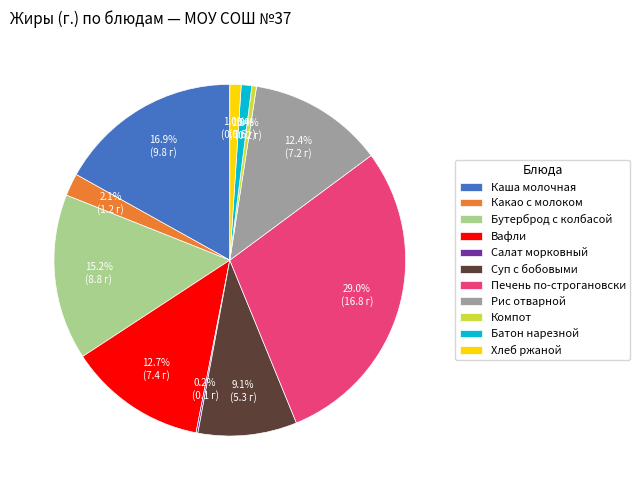

What is the total percentage of Вафли and Рис отварной?

25.1%